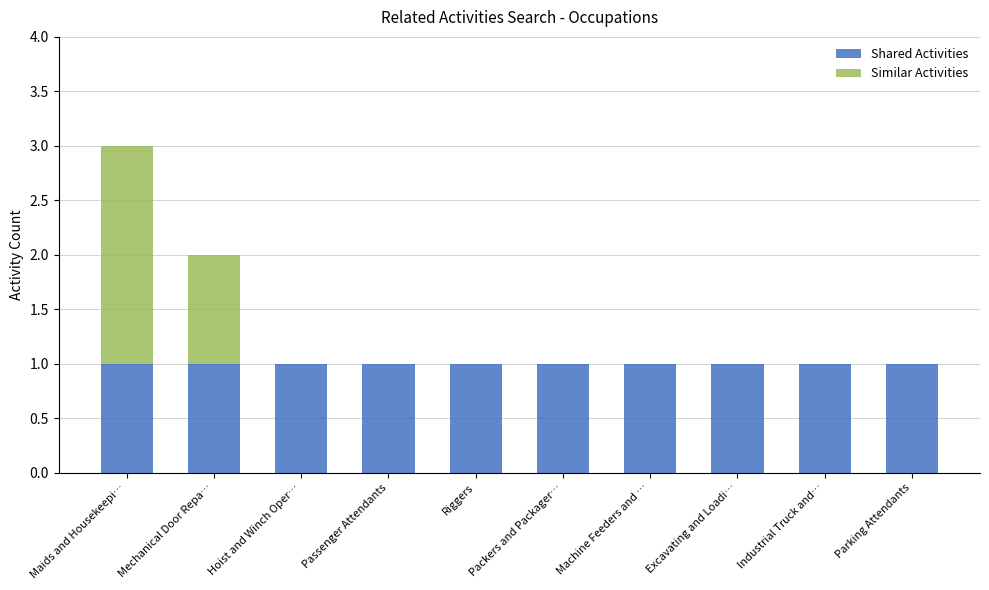

Is it true that Shared Activities equals 2 at Industrial Truck and…?

False